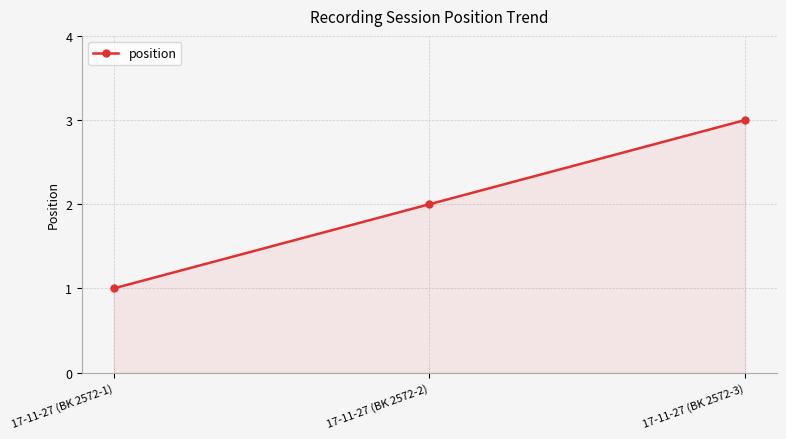

Which label corresponds to the smallest value in the chart?

17-11-27 (BK 2572-1)